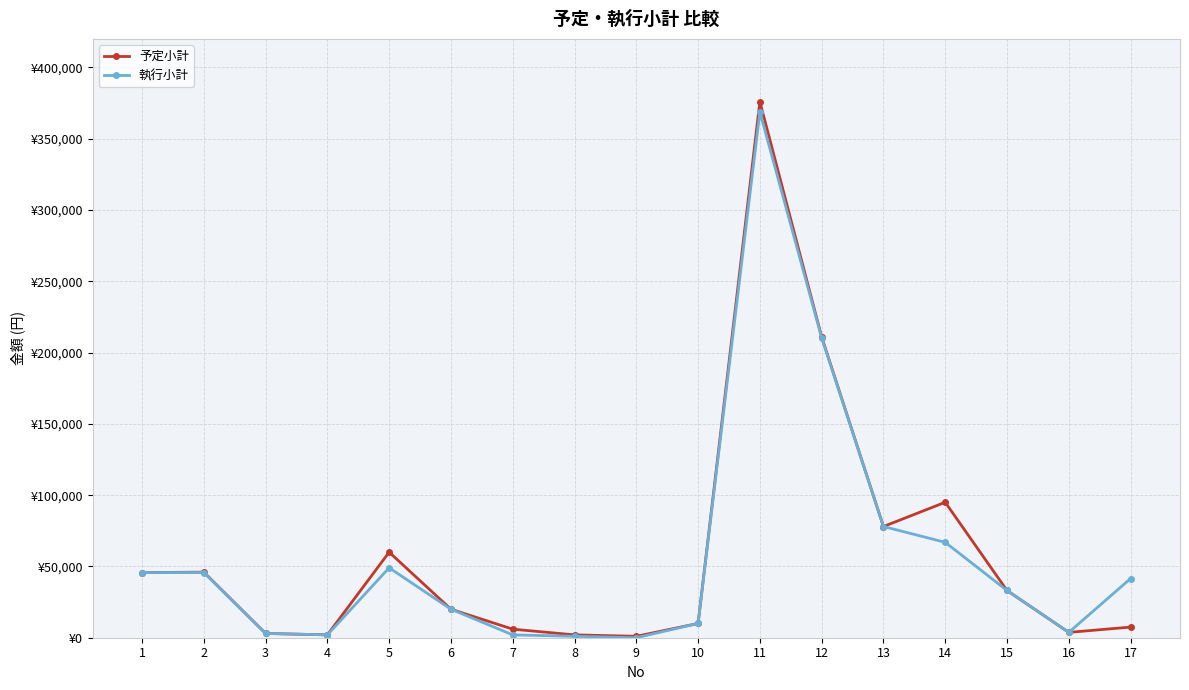

What value does the 執行小計 series have at 7?

2000